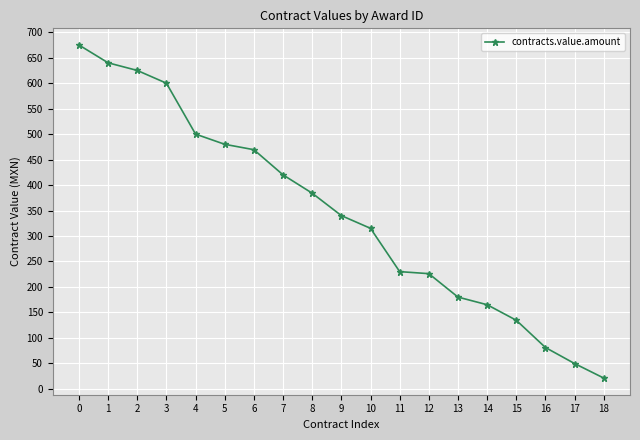

Read the value at 12.

226.0